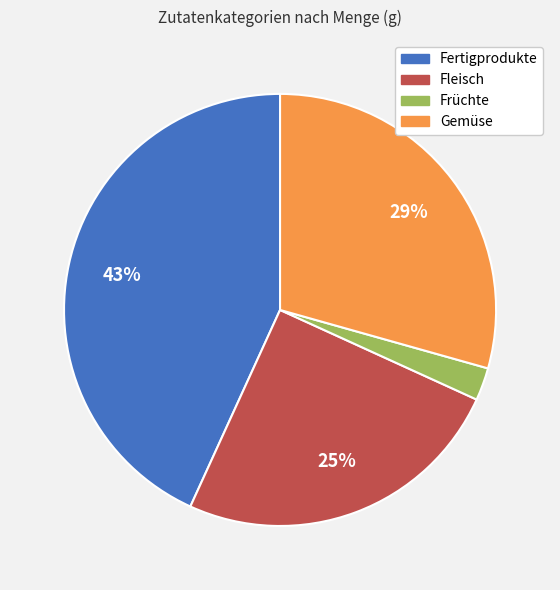

To the nearest percent, what is the average slice percentage?

25%